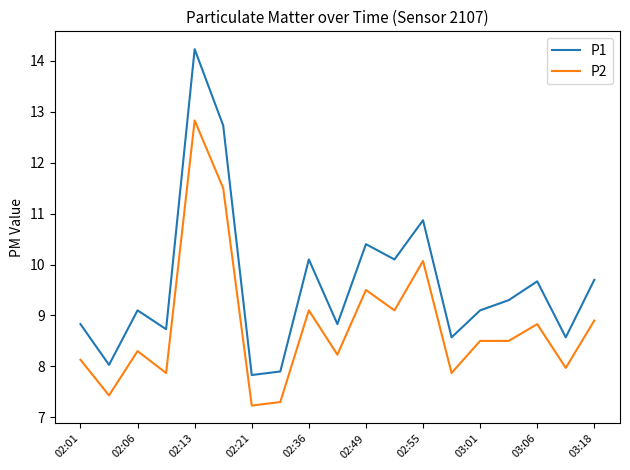

True or false: P2 and P1 cross at least once.

False